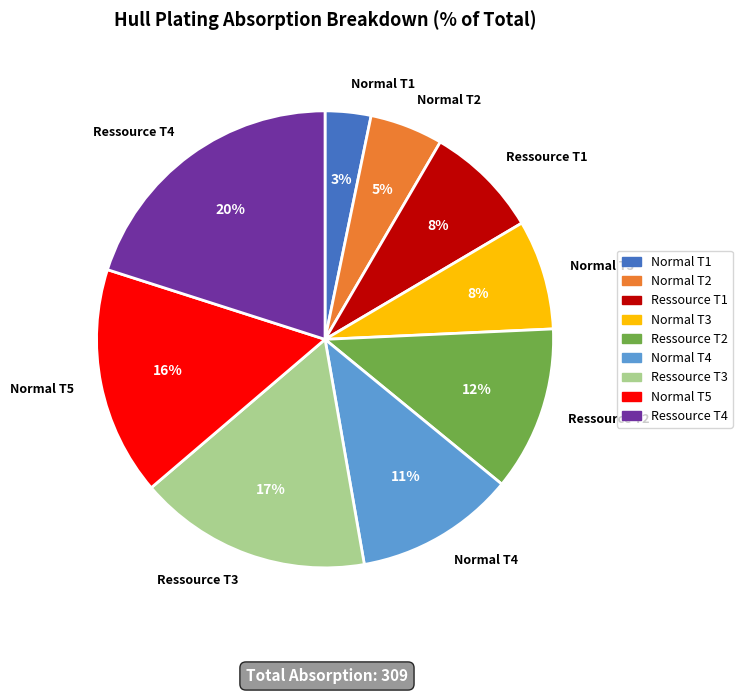

Do Ressource T4 and Ressource T1 together represent more than half of the pie?

No